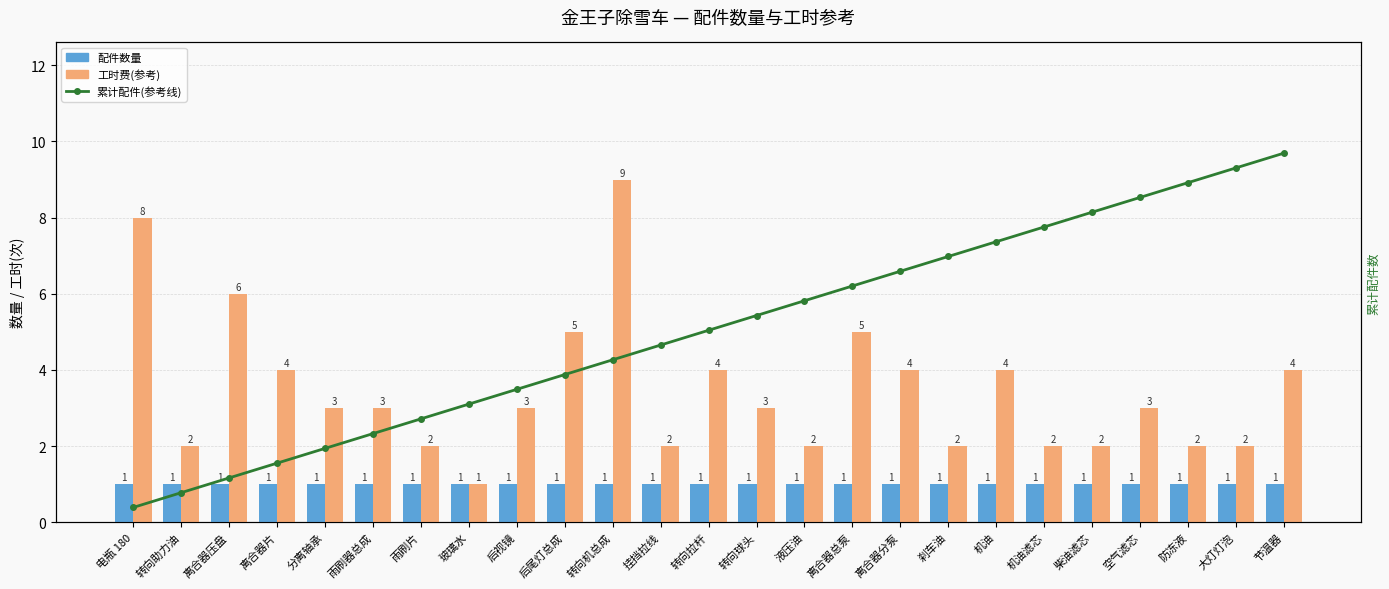

Where is 工时费(参考) nearest to the value 5?

后尾灯总成